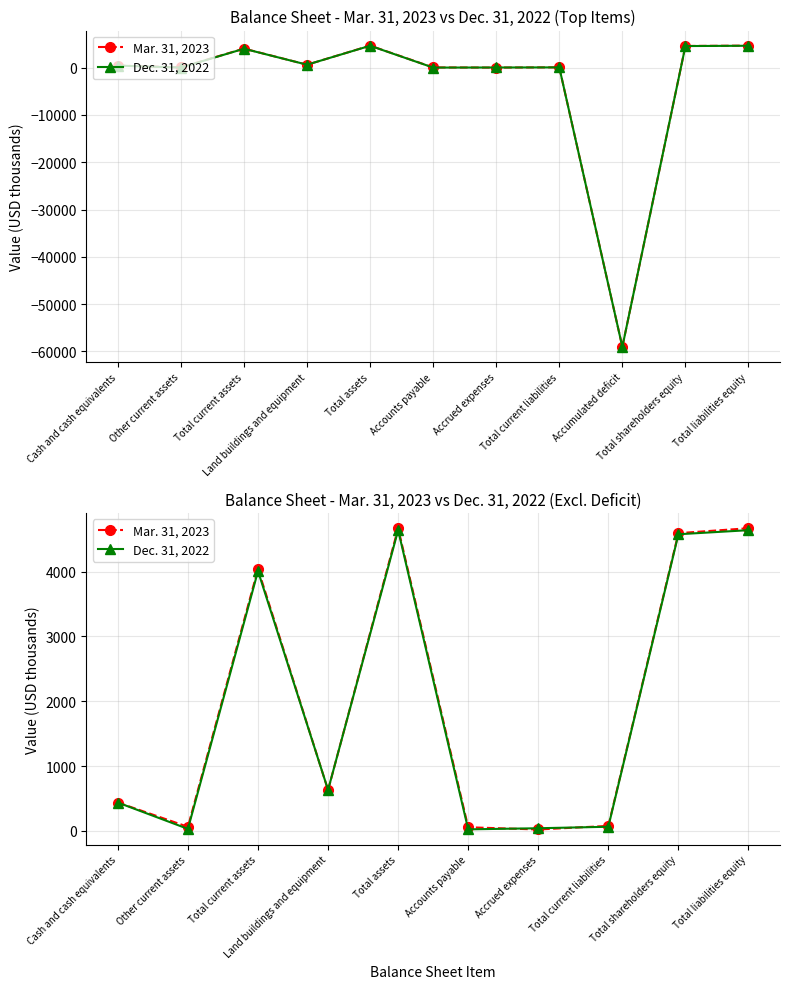

Rank the series by their average value, from lowest to highest.

Dec. 31, 2022, Mar. 31, 2023